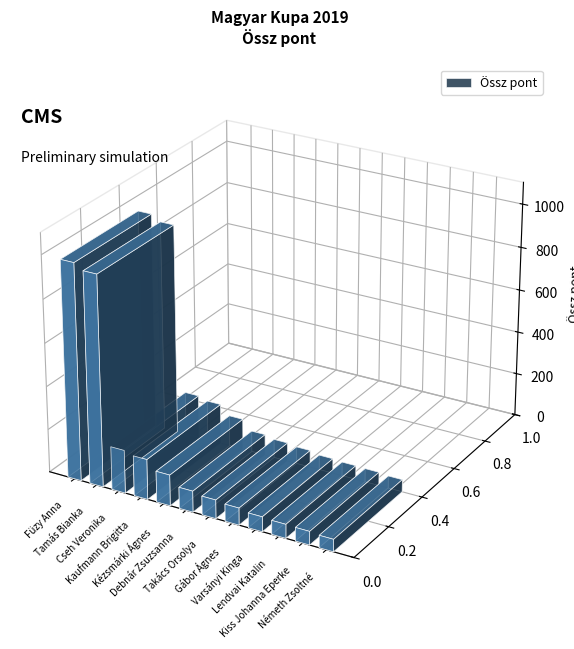

Read the value at Tamás Bianka.

973.6